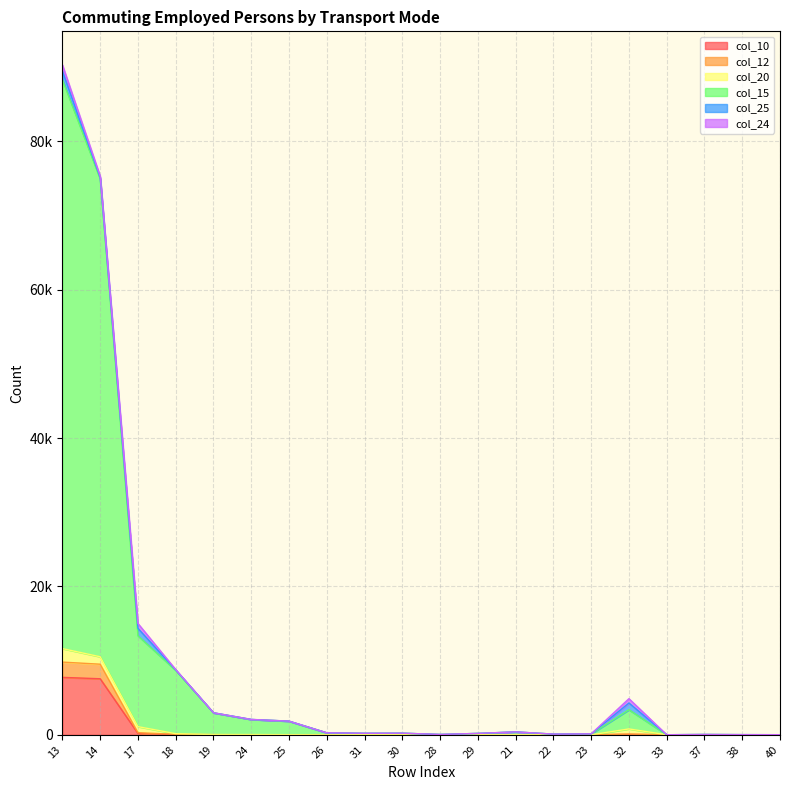

What is the difference between the highest and lowest values at 33?

7